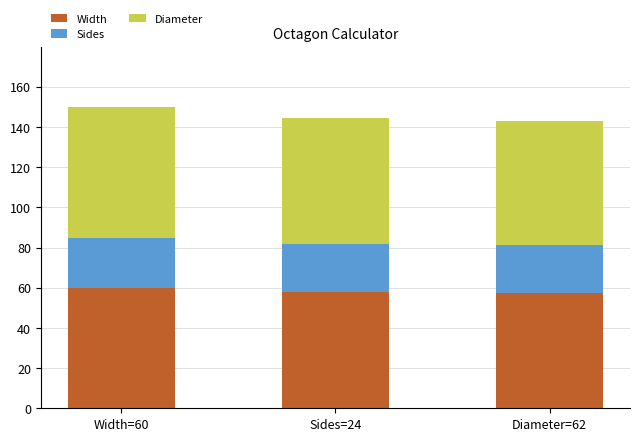

How many data points does each series have?

3